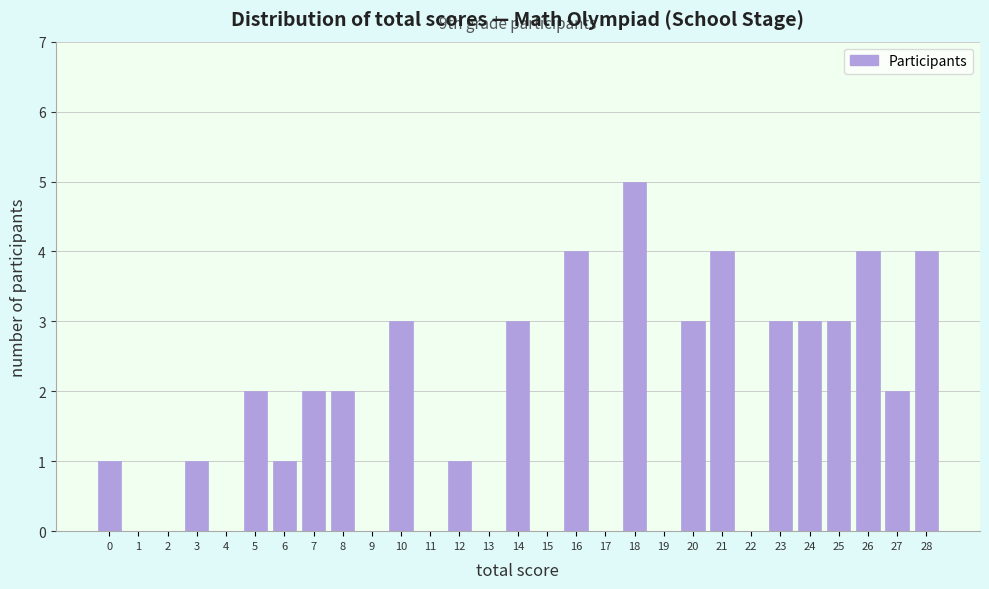

Reading left to right, extract all data points from this chart.

0=1	1=0	2=0	3=1	4=0	5=2	6=1	7=2	8=2	9=0	10=3	11=0	12=1	13=0	14=3	15=0	16=4	17=0	18=5	19=0	20=3	21=4	22=0	23=3	24=3	25=3	26=4	27=2	28=4